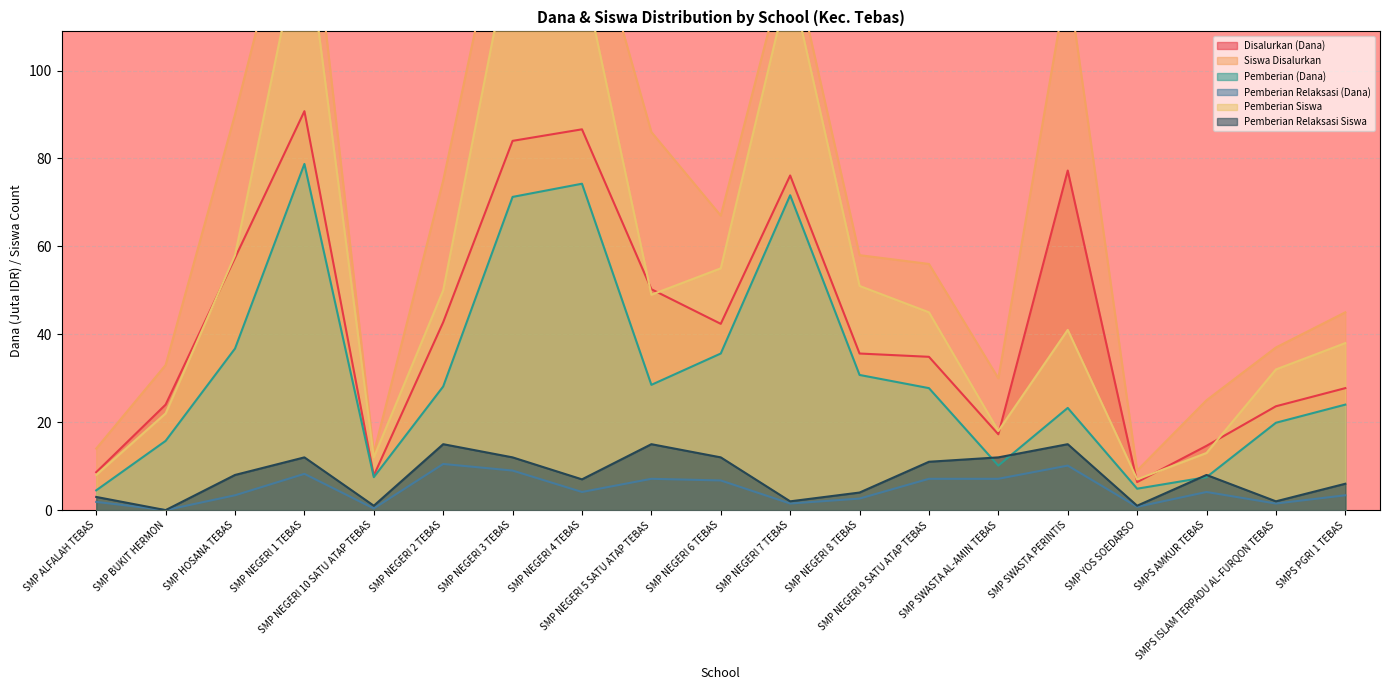

Where does the Pemberian Relaksasi (Dana) series first go above 4?

SMP NEGERI 1 TEBAS